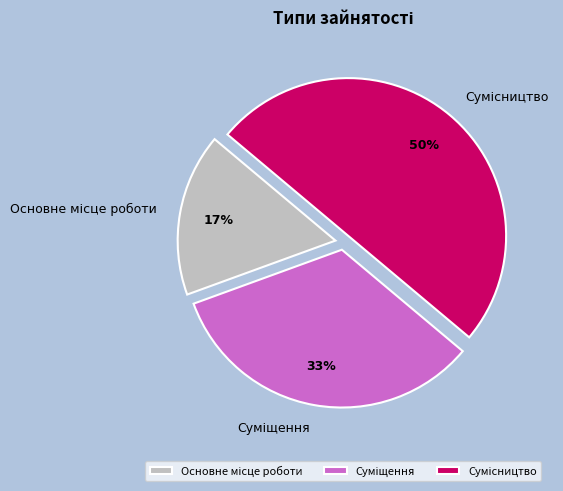

To the nearest percent, what is the average slice percentage?

33%